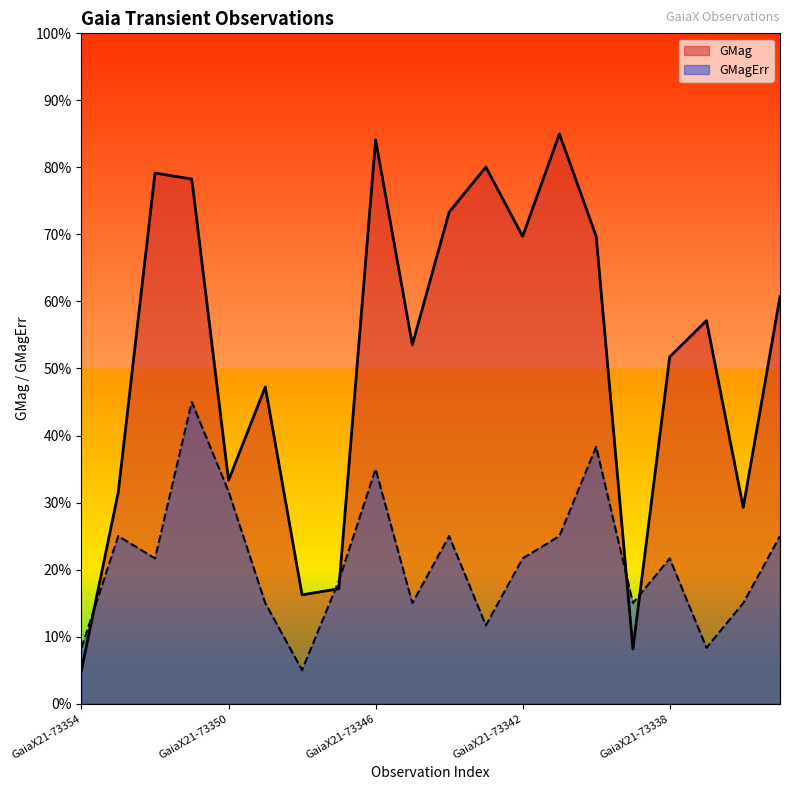

True or false: GMagErr has a value of 0.1 at GaiaX21-73354.

False